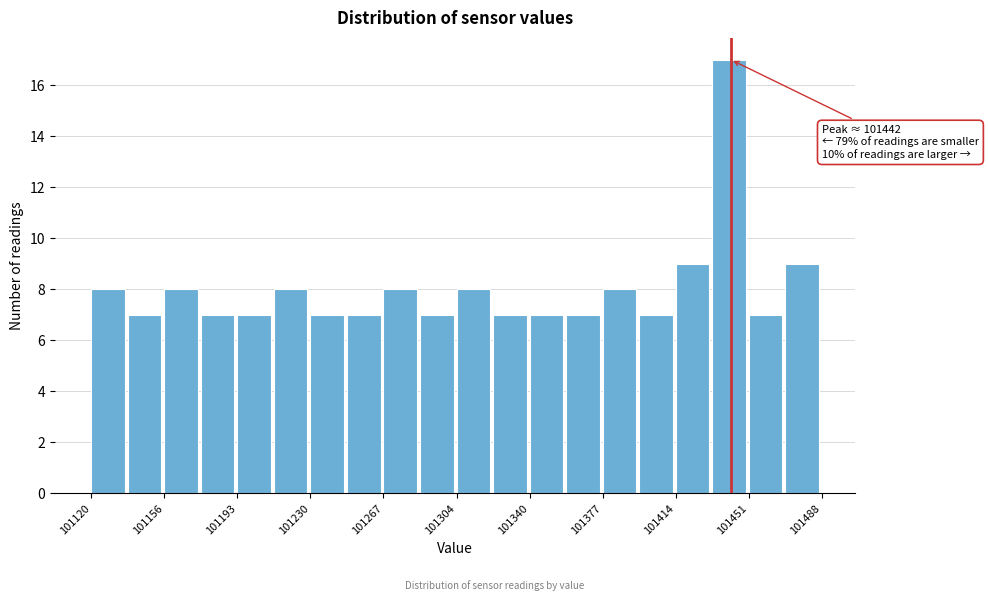

Read against the x-axis, roughly where is the centre of the tallest bar?

101440